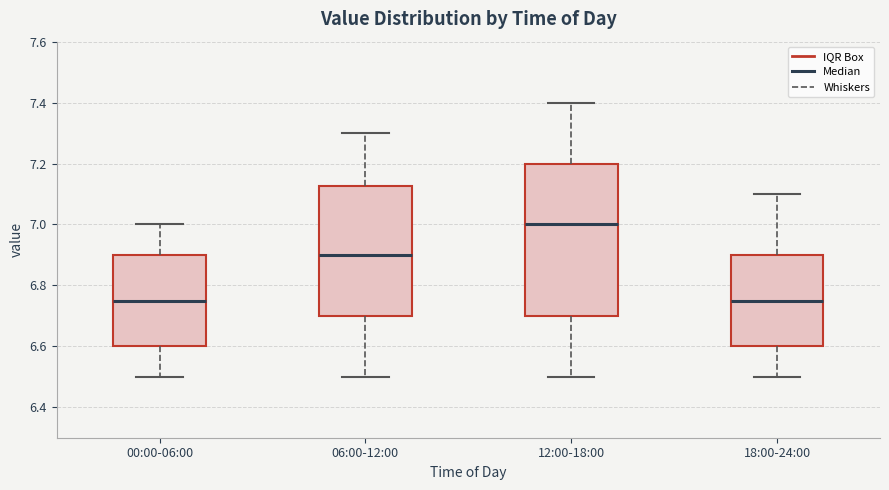

Reading left to right, transcribe this box plot: for each box, give where its median line is, the range the box spans, and where its two whiskers end, as read against the y-axis. The values are not printed on the chart, so give them approximately, as read against the axis.

00:00-06:00: median 6.76, box 6.60 to 6.90, whiskers 6.50 to 7.00
06:00-12:00: median 6.90, box 6.70 to 7.12, whiskers 6.50 to 7.30
12:00-18:00: median 7.00, box 6.70 to 7.20, whiskers 6.50 to 7.40
18:00-24:00: median 6.76, box 6.60 to 6.90, whiskers 6.50 to 7.10